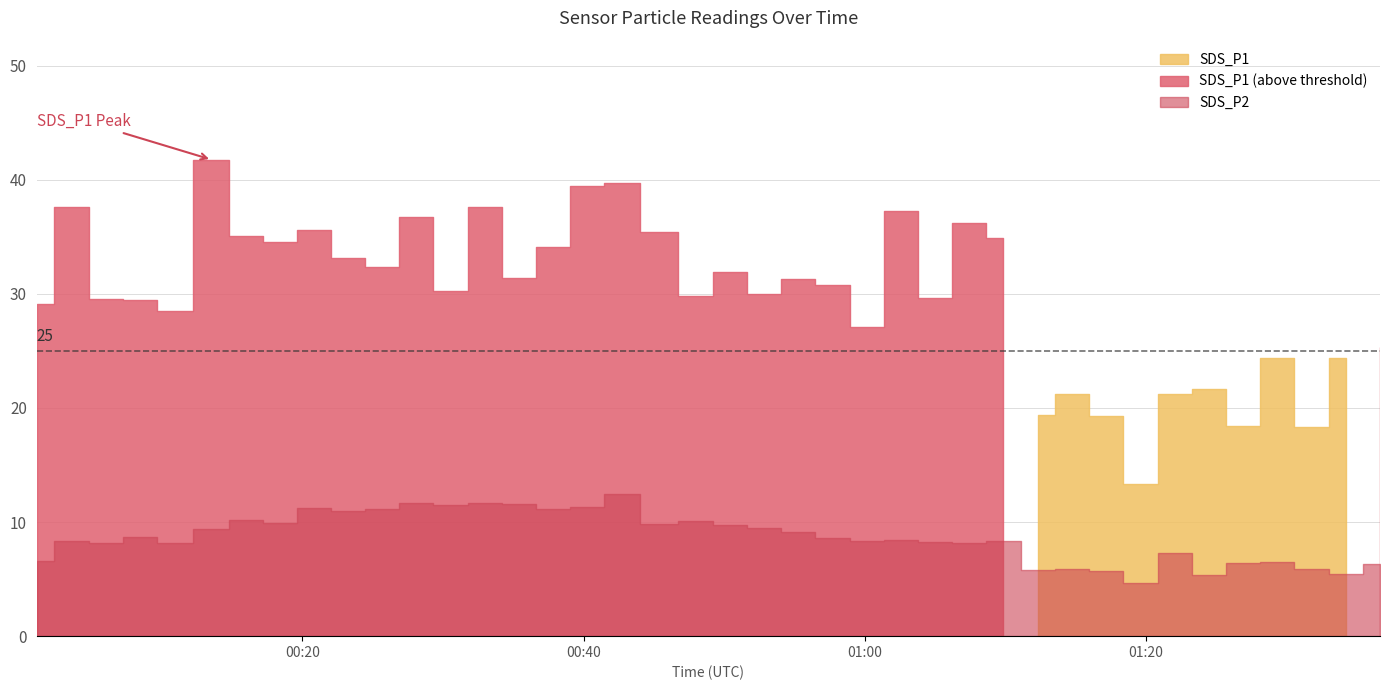

Reading left to right, what are all the values shown in this chart?

SDS_P1: 2022/01/31 00:01:07=29.1	2022/01/31 00:03:34=37.6	2022/01/31 00:06:03=29.6	2022/01/31 00:08:28=29.4	2022/01/31 00:10:54=28.5	2022/01/31 00:13:34=41.8	2022/01/31 00:15:59=35.0	2022/01/31 00:18:25=34.5	2022/01/31 00:20:51=35.6	2022/01/31 00:23:16=33.2	2022/01/31 00:25:42=32.3	2022/01/31 00:28:07=36.7	2022/01/31 00:30:32=30.3	2022/01/31 00:32:58=37.6	2022/01/31 00:35:25=31.4	2022/01/31 00:37:51=34.1	2022/01/31 00:40:16=39.4	2022/01/31 00:42:42=39.8	2022/01/31 00:45:23=35.4	2022/01/31 00:47:59=29.9	2022/01/31 00:50:24=31.9	2022/01/31 00:52:50=30.0	2022/01/31 00:55:16=31.3	2022/01/31 00:57:42=30.8	2022/01/31 01:00:09=27.1	2022/01/31 01:02:34=37.2	2022/01/31 01:05:00=29.6	2022/01/31 01:07:25=36.2	2022/01/31 01:09:51=34.9	2022/01/31 01:12:18=19.4	2022/01/31 01:14:45=21.2	2022/01/31 01:17:10=19.3	2022/01/31 01:19:36=13.3	2022/01/31 01:22:02=21.2	2022/01/31 01:24:28=21.6	2022/01/31 01:26:54=18.4	2022/01/31 01:29:20=24.4	2022/01/31 01:31:46=18.3	2022/01/31 01:34:12=24.4	2022/01/31 01:36:38=25.3
SDS_P2: 2022/01/31 00:01:07=6.6	2022/01/31 00:03:34=8.3	2022/01/31 00:06:03=8.2	2022/01/31 00:08:28=8.7	2022/01/31 00:10:54=8.2	2022/01/31 00:13:34=9.4	2022/01/31 00:15:59=10.2	2022/01/31 00:18:25=9.9	2022/01/31 00:20:51=11.2	2022/01/31 00:23:16=11.0	2022/01/31 00:25:42=11.2	2022/01/31 00:28:07=11.7	2022/01/31 00:30:32=11.5	2022/01/31 00:32:58=11.7	2022/01/31 00:35:25=11.6	2022/01/31 00:37:51=11.2	2022/01/31 00:40:16=11.3	2022/01/31 00:42:42=12.4	2022/01/31 00:45:23=9.8	2022/01/31 00:47:59=10.1	2022/01/31 00:50:24=9.8	2022/01/31 00:52:50=9.5	2022/01/31 00:55:16=9.1	2022/01/31 00:57:42=8.6	2022/01/31 01:00:09=8.3	2022/01/31 01:02:34=8.4	2022/01/31 01:05:00=8.2	2022/01/31 01:07:25=8.2	2022/01/31 01:09:51=8.4	2022/01/31 01:12:18=5.8	2022/01/31 01:14:45=5.9	2022/01/31 01:17:10=5.7	2022/01/31 01:19:36=4.6	2022/01/31 01:22:02=7.2	2022/01/31 01:24:28=5.3	2022/01/31 01:26:54=6.4	2022/01/31 01:29:20=6.5	2022/01/31 01:31:46=5.9	2022/01/31 01:34:12=5.4	2022/01/31 01:36:38=6.3